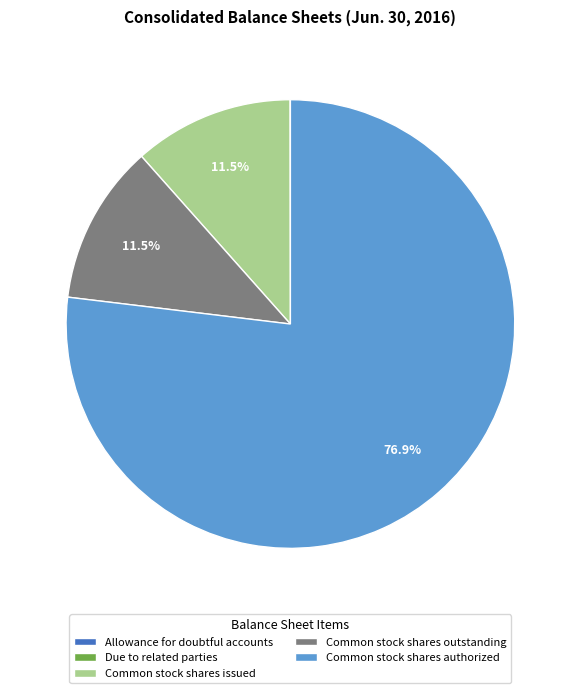

Between Common stock shares issued and Common stock shares authorized, which is larger?

Common stock shares authorized